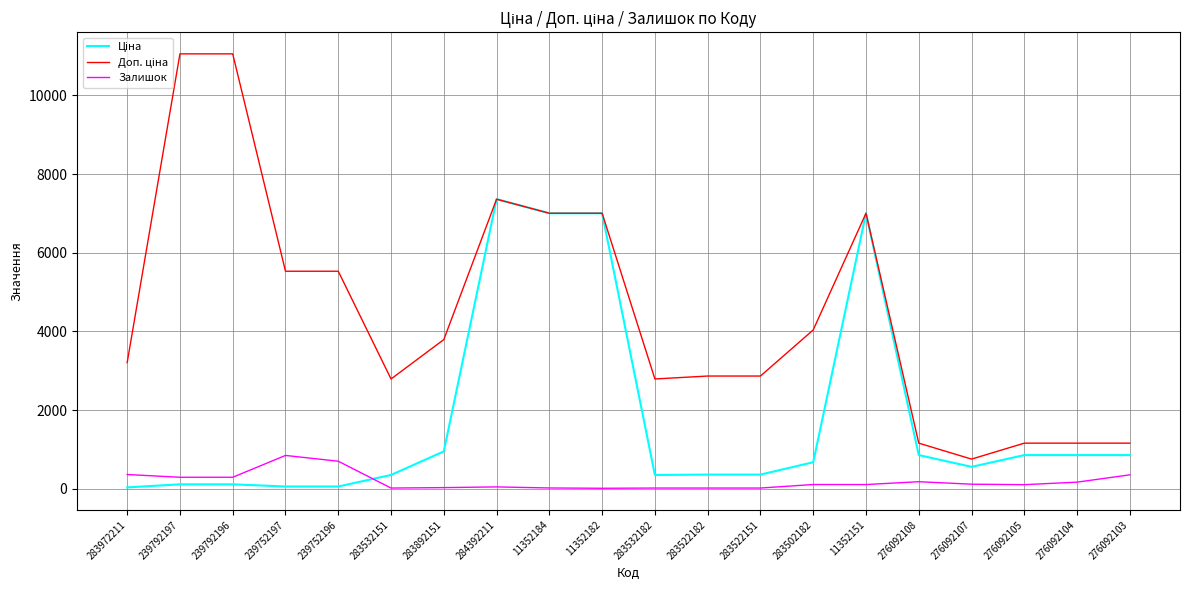

Is it true that Залишок equals 16.0 at 283532151?

True